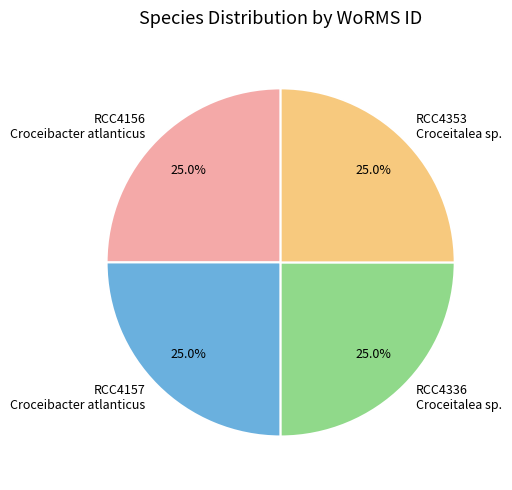

Approximately how many times larger is the value at RCC4156 Croceibacter atlanticus compared to RCC4336 Croceitalea sp.?

1.0